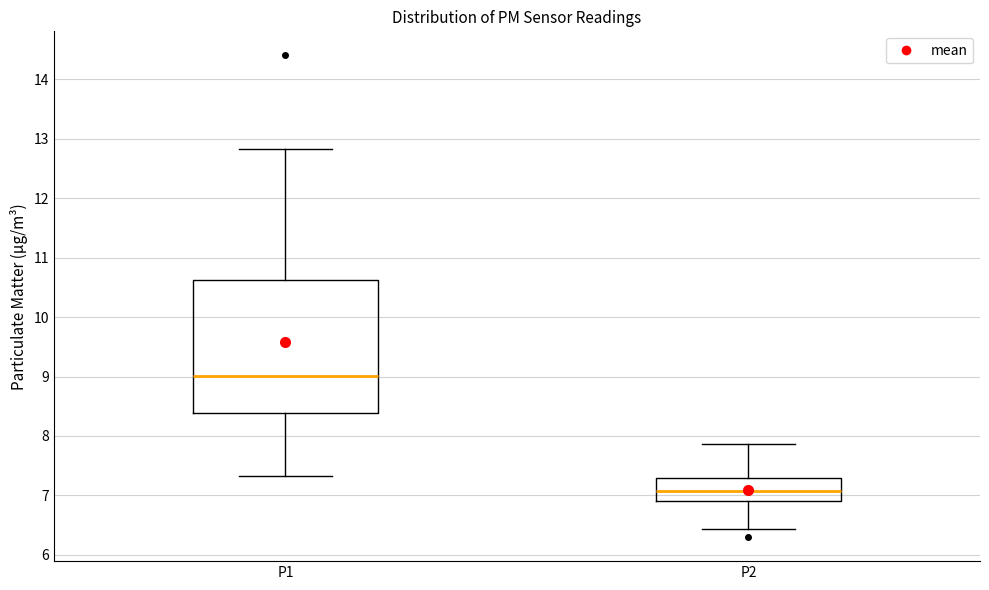

Where does the upper whisker of the box for P1 end on the y-axis? The values are not printed on the chart, so give them approximately, as read against the axis.

12.8